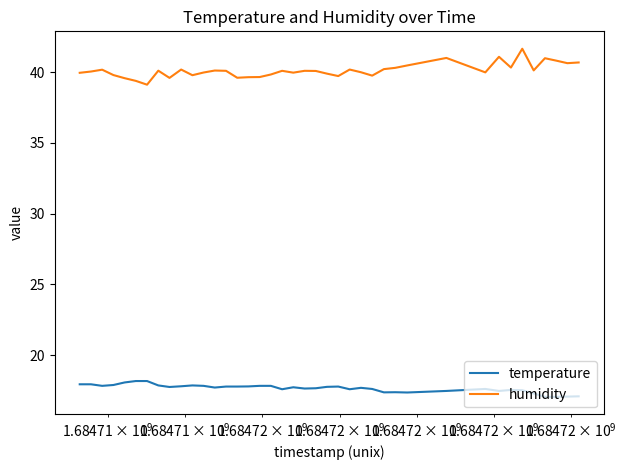

True or false: humidity and temperature intersect in this chart.

False